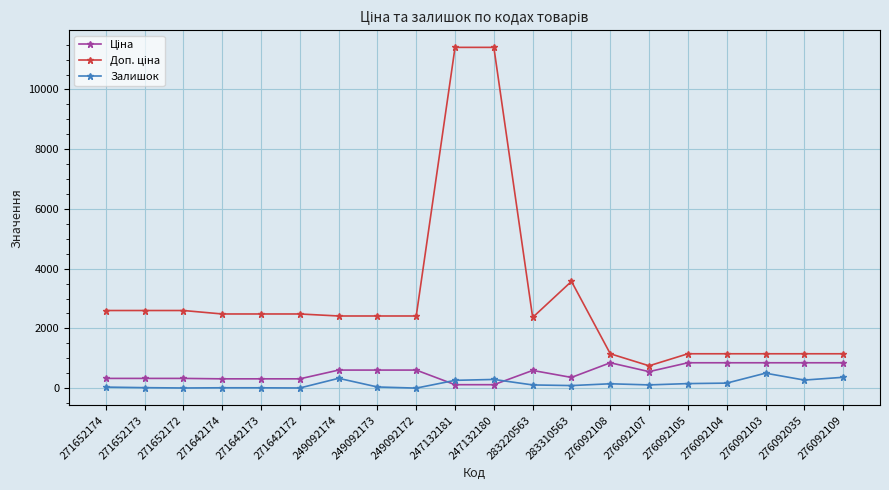

What is the difference between the highest and lowest values at 249092172?

2414.8